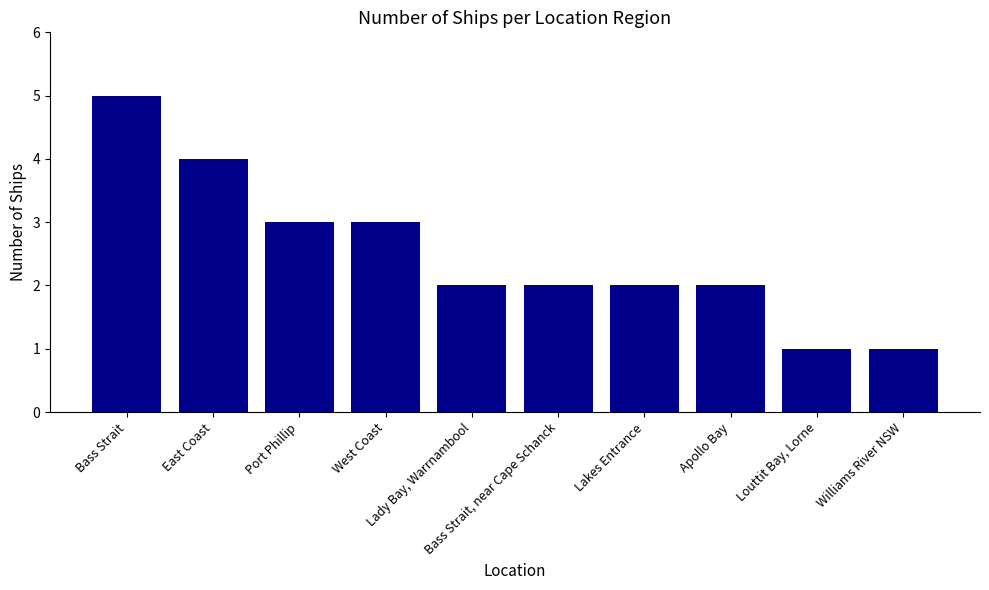

What position from the right is Lakes Entrance?

4